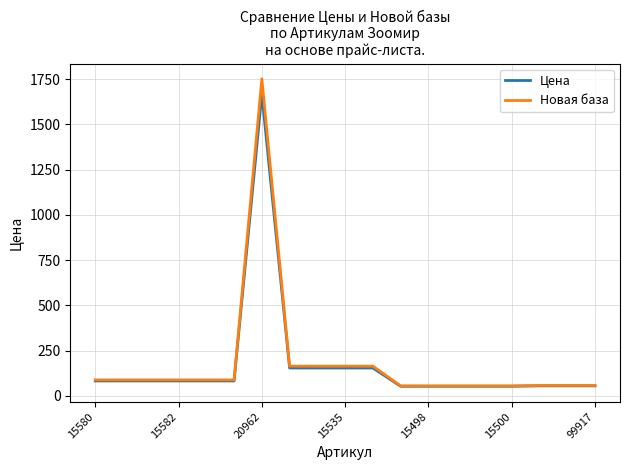

What is the highest value of the Новая база series?

1750.8